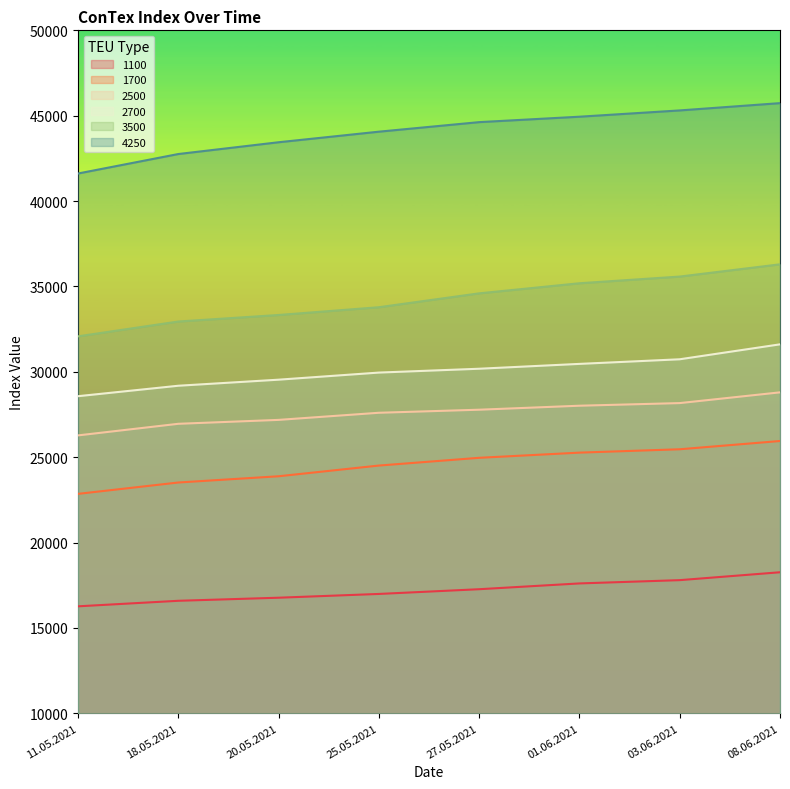

What is the highest value of the 2500 series?

28796